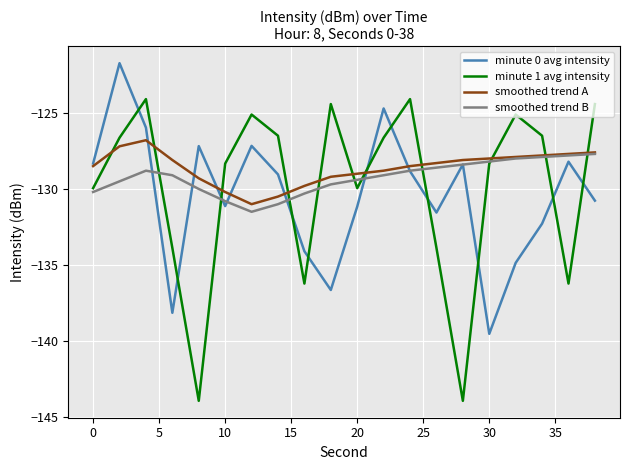

What is the sum of all smoothed trend A values?

-2572.3